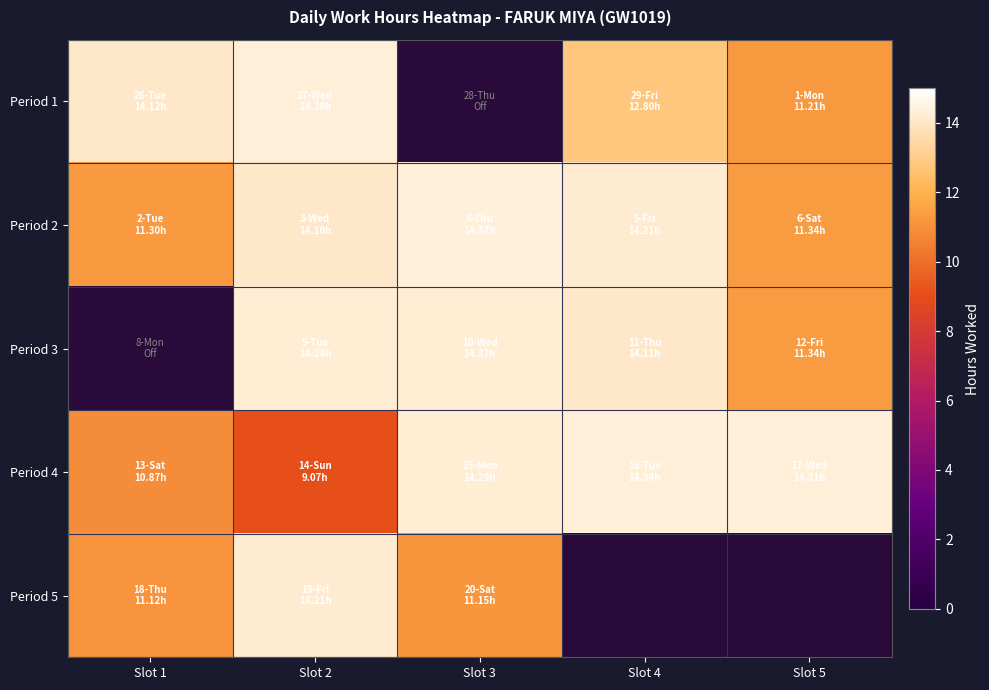

What is the spread (max minus min) of values at Slot 5?

3.1